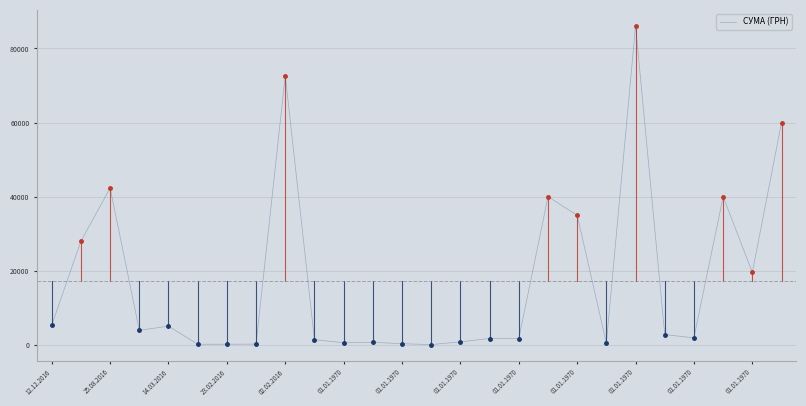

What is the difference between the maximum and minimum values?

86003.0